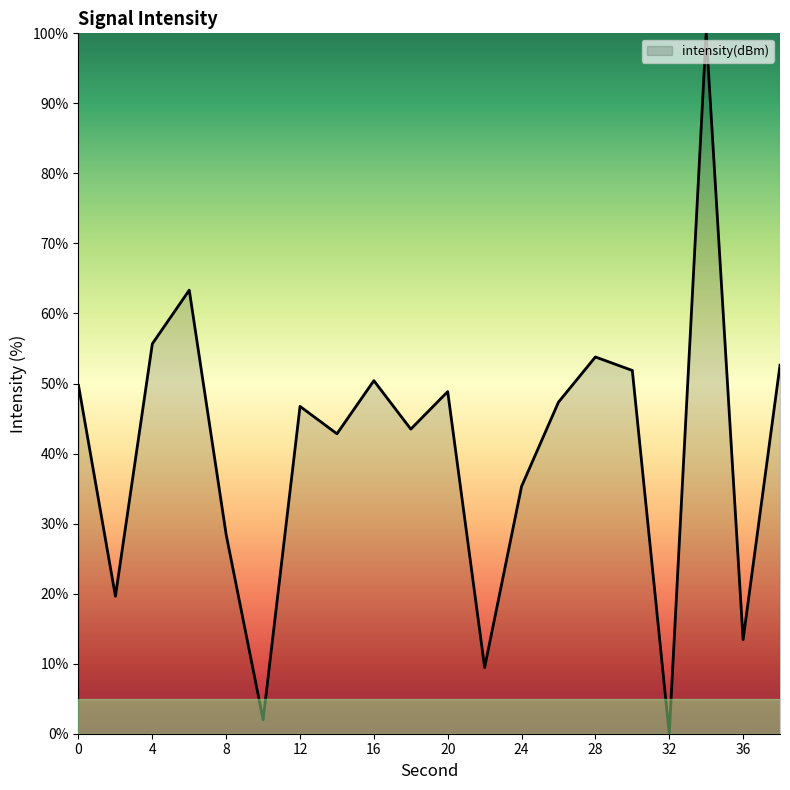

Reading left to right, extract all data points from this chart.

49.7	19.6	55.7	63.3	28.4	2.0	46.7	42.8	50.4	43.5	48.8	9.5	35.3	47.3	53.8	51.9	0.0	100.0	13.4	52.6